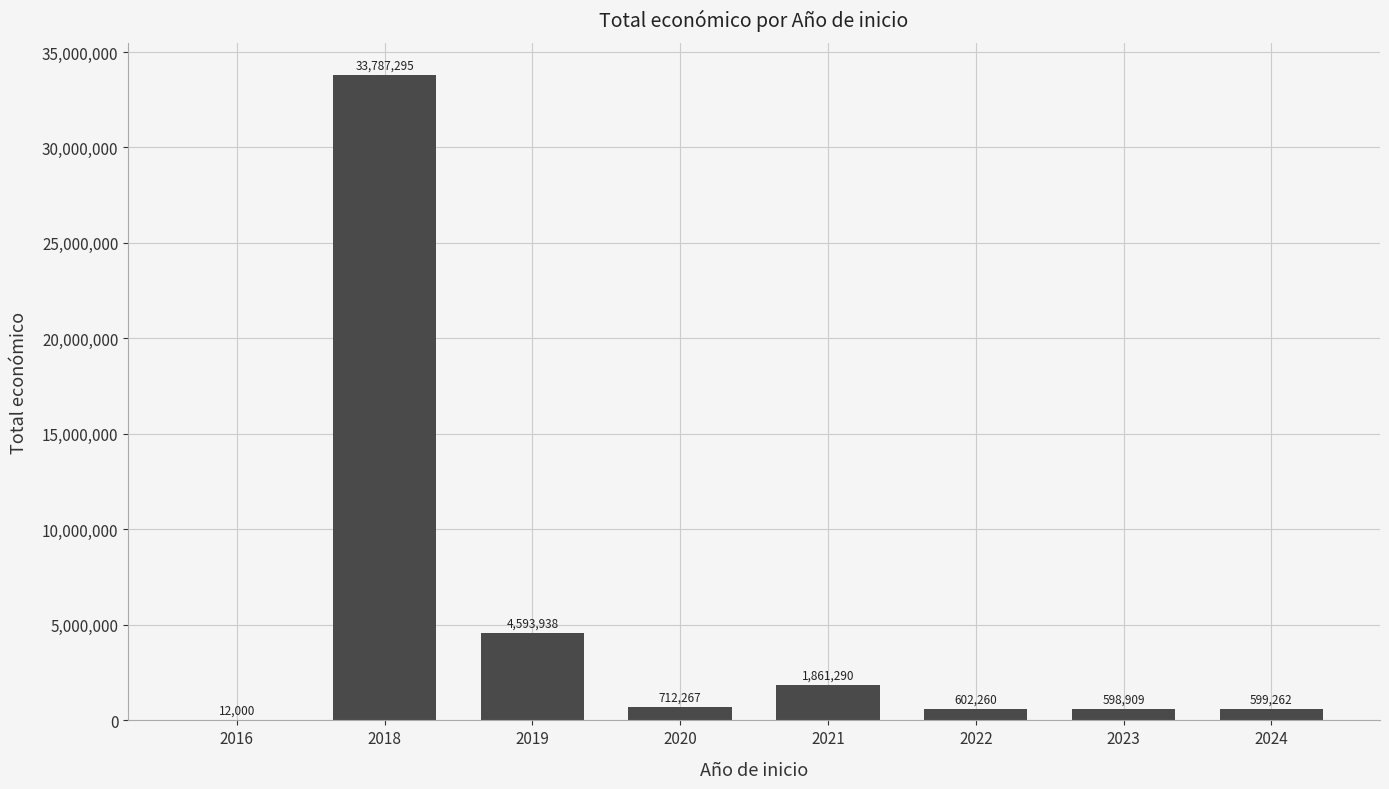

What is the maximum value shown in the chart?

33787295